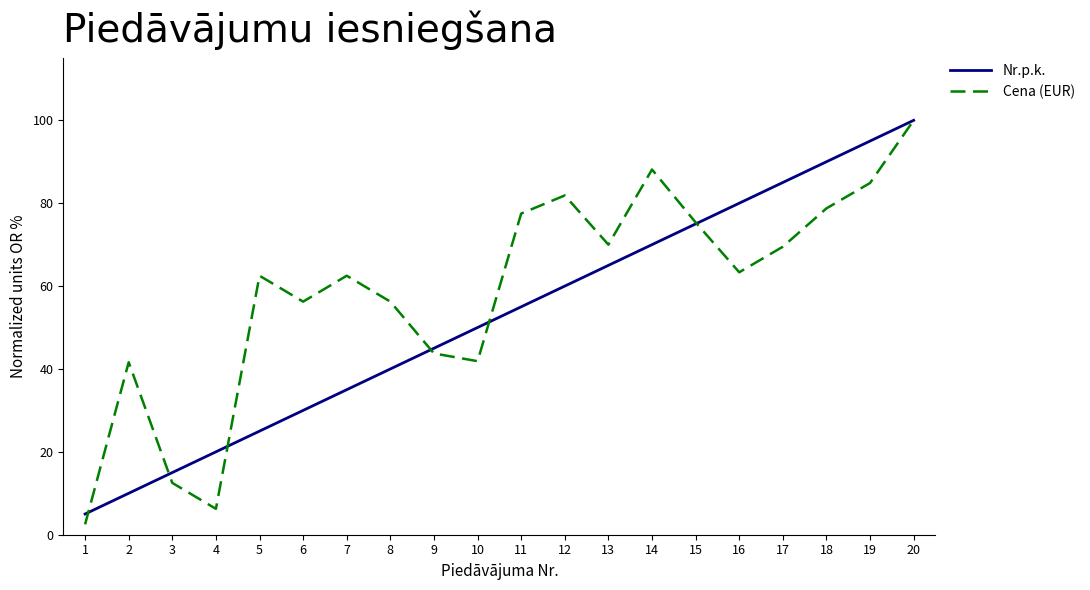

What is the lowest value of the Nr.p.k. series?

5.0